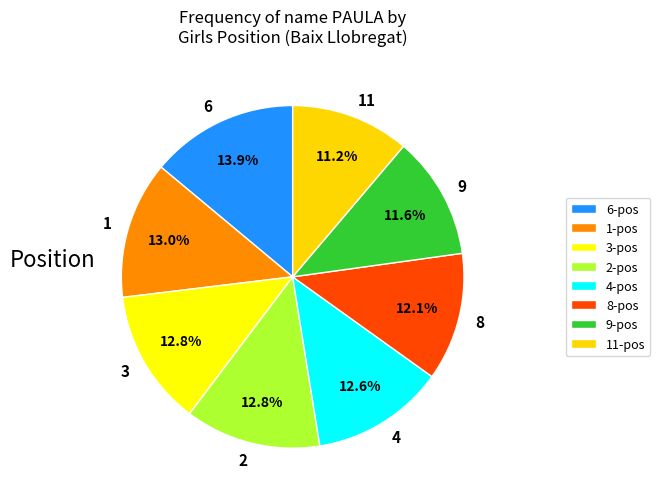

Is there a majority slice in this chart?

No